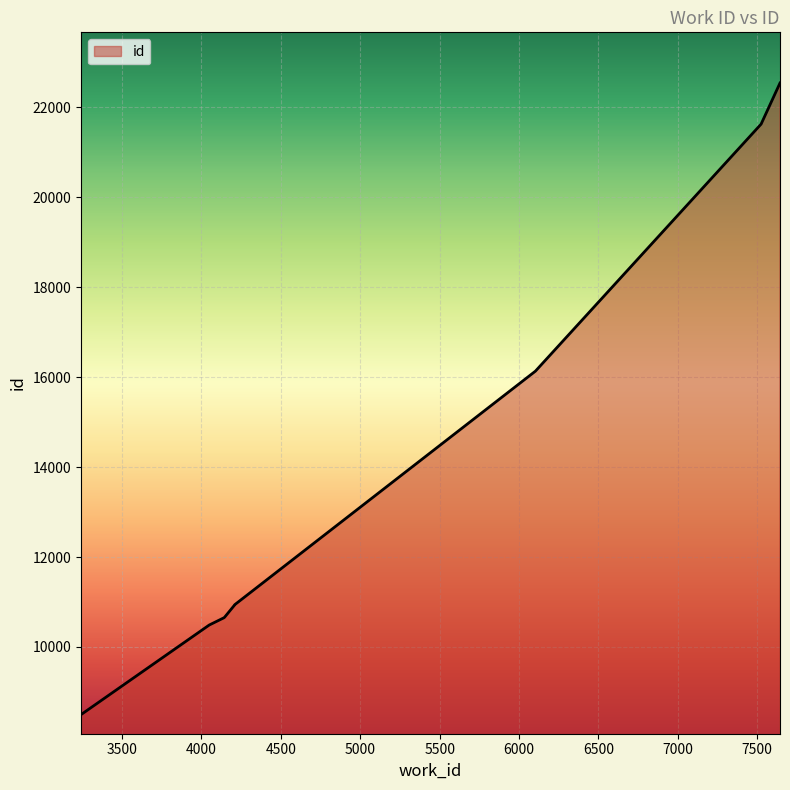

What is the value of the 10th point from the left?

22542